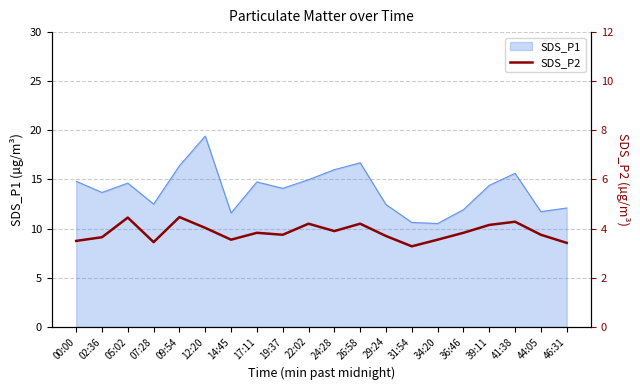

True or false: SDS_P1 has a value of 17.1 at 46:31.

False